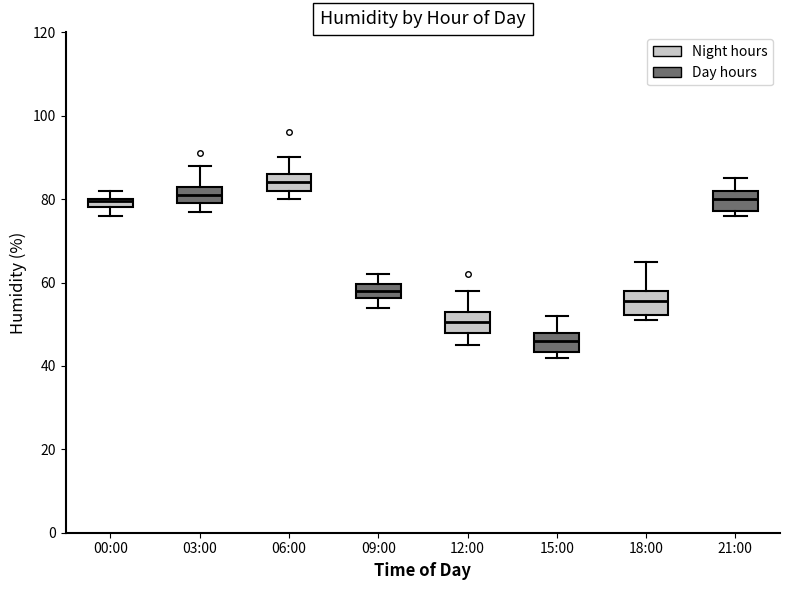

Which box's median line is the lowest?

15:00